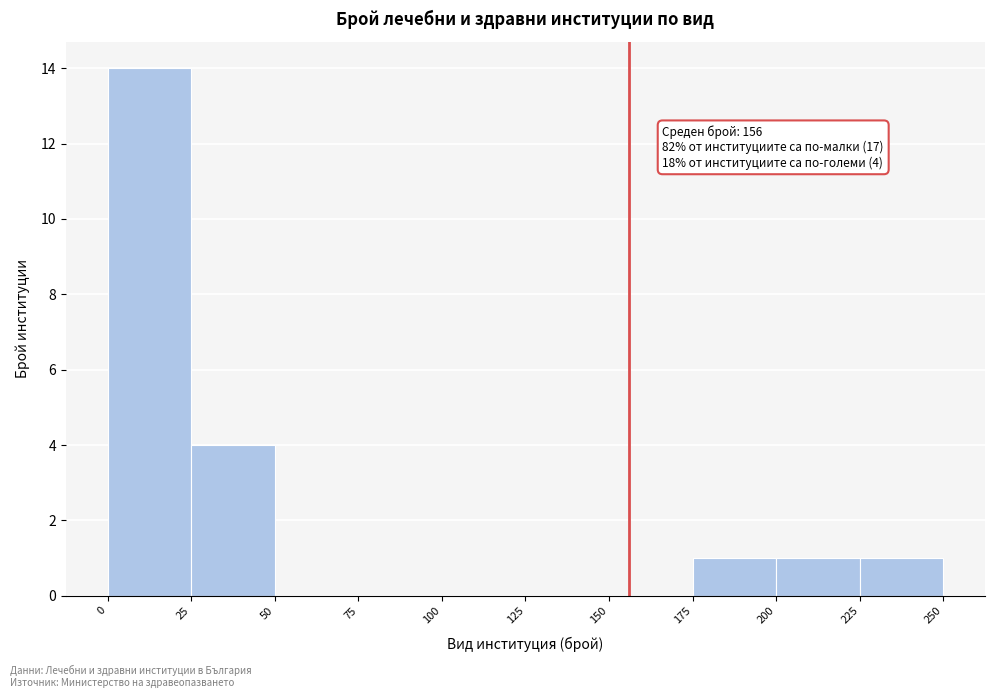

Which range on the x-axis has the tallest bar?

0 to 25